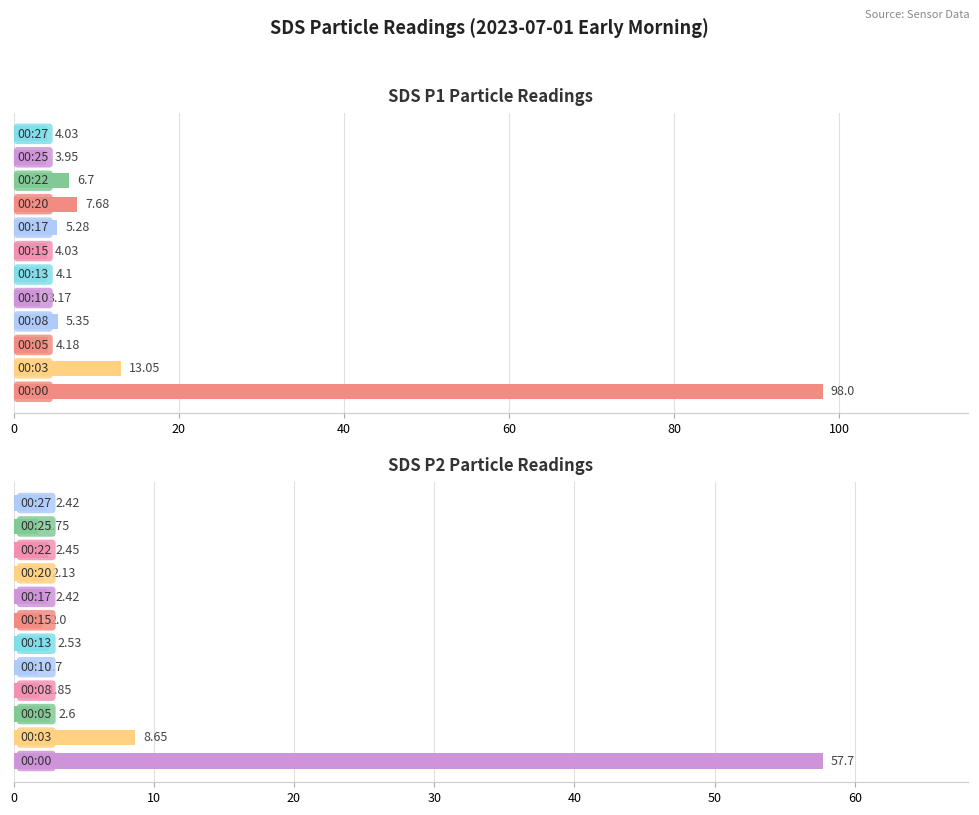

Is it true that SDS_P1 (µg/m³) equals 3.2 at 80?

True